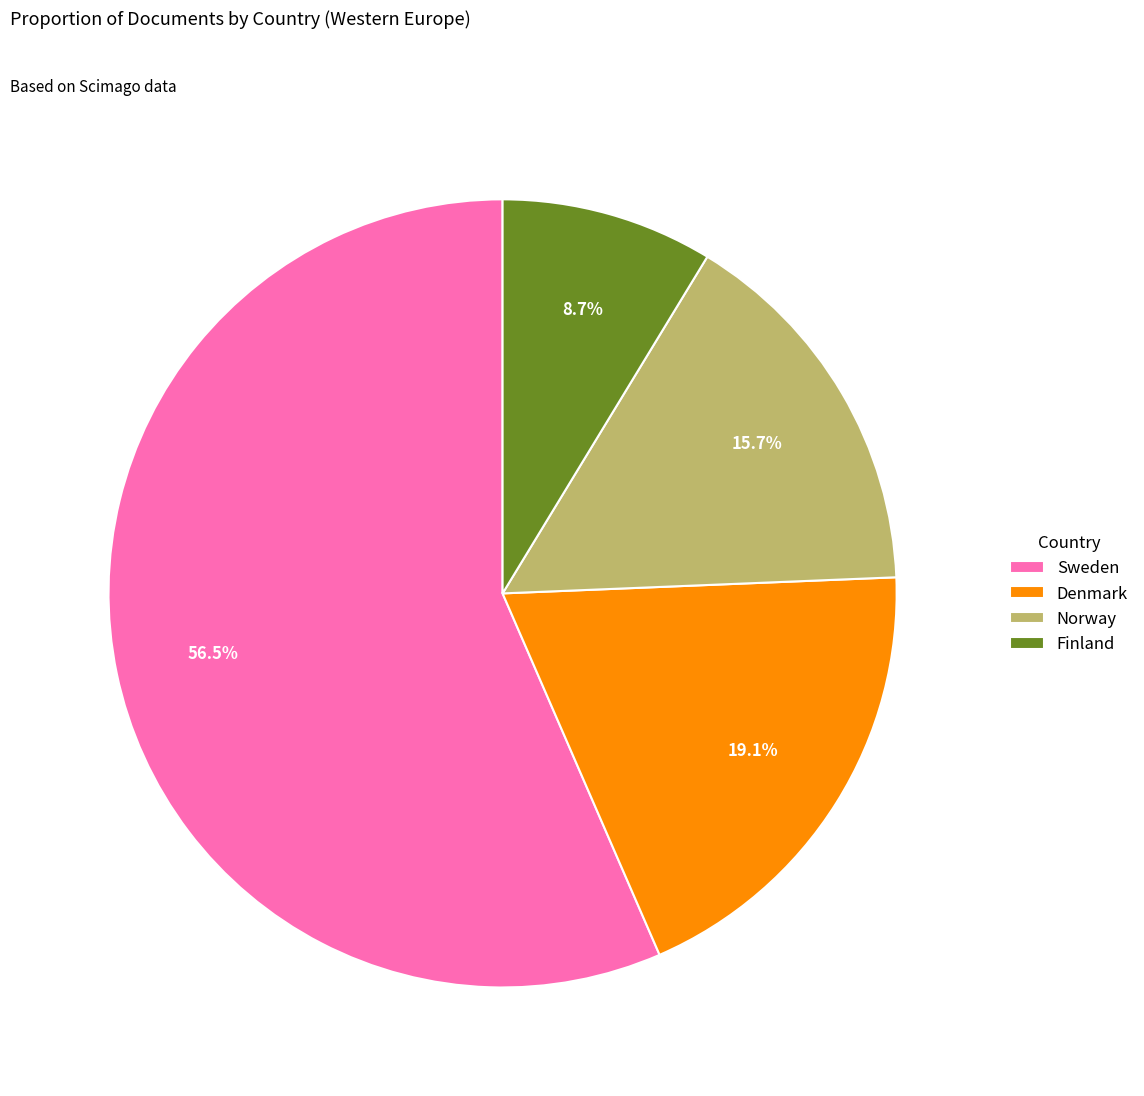

How many segments does this pie chart have?

4